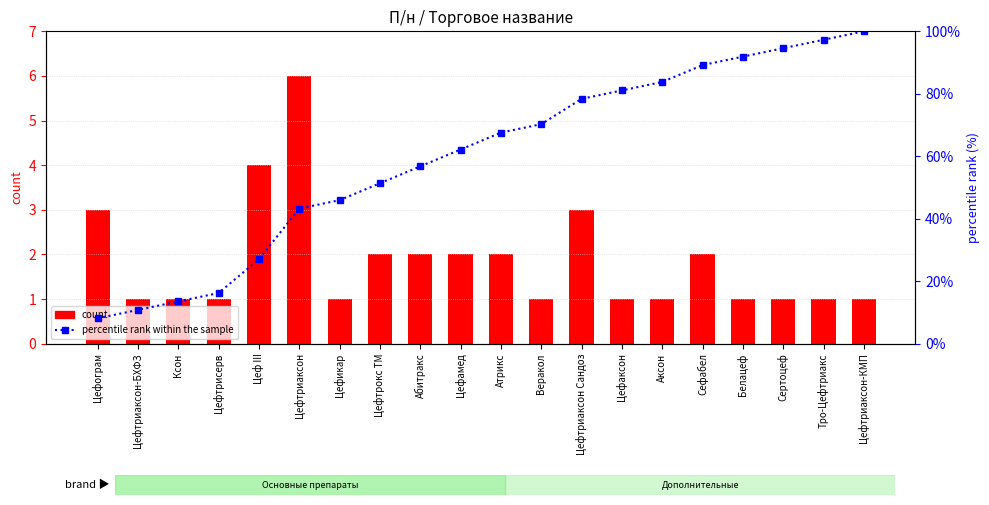

How many values in the percentile rank within the sample series are below 67?

10